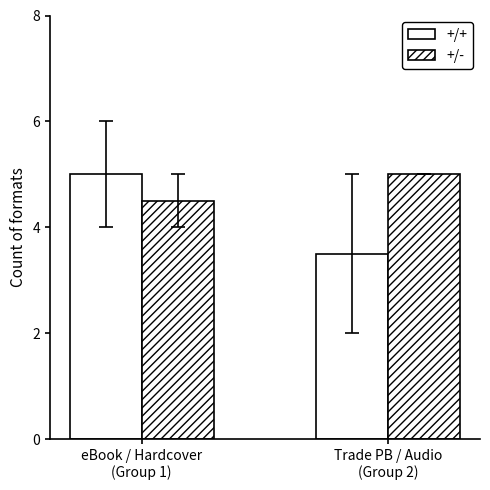

How many data points in +/- are less than 5?

1